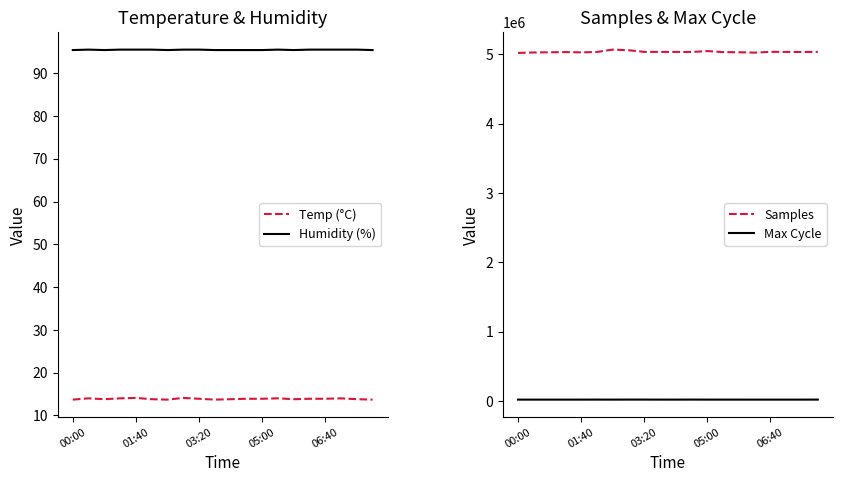

What is the value of the Humidity (%) point at the 9th from the left?

95.5